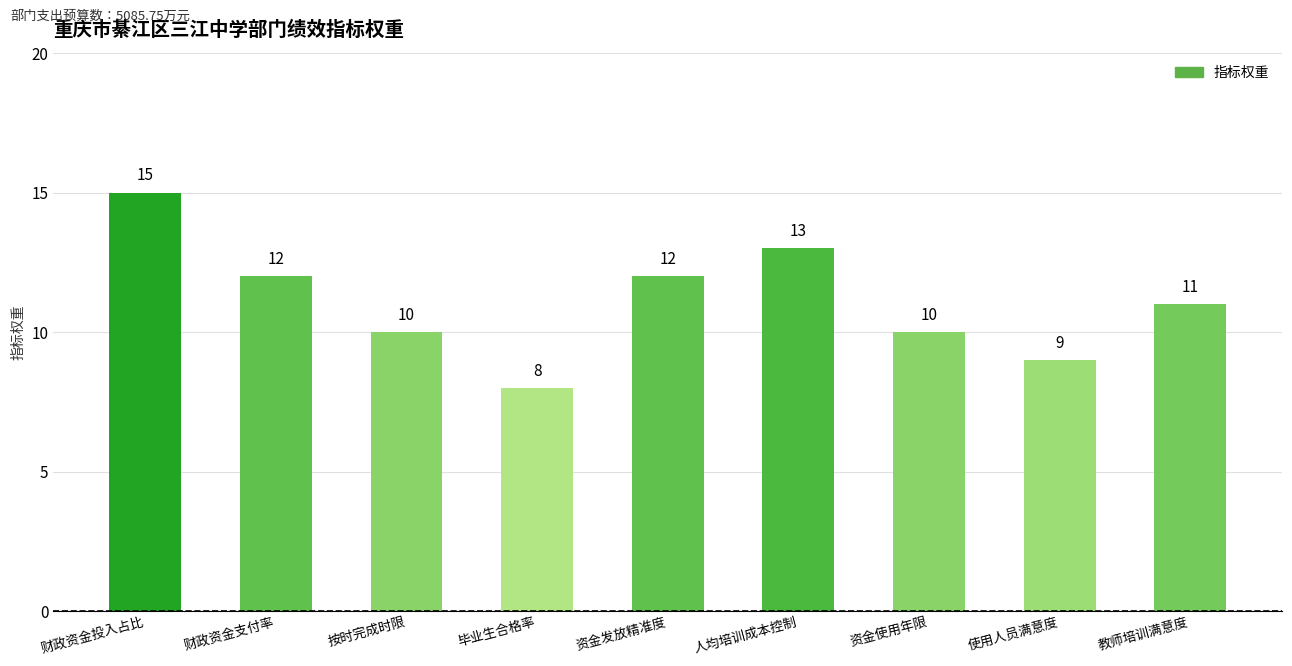

At which category does the chart reach its peak across all series?

财政资金投入占比